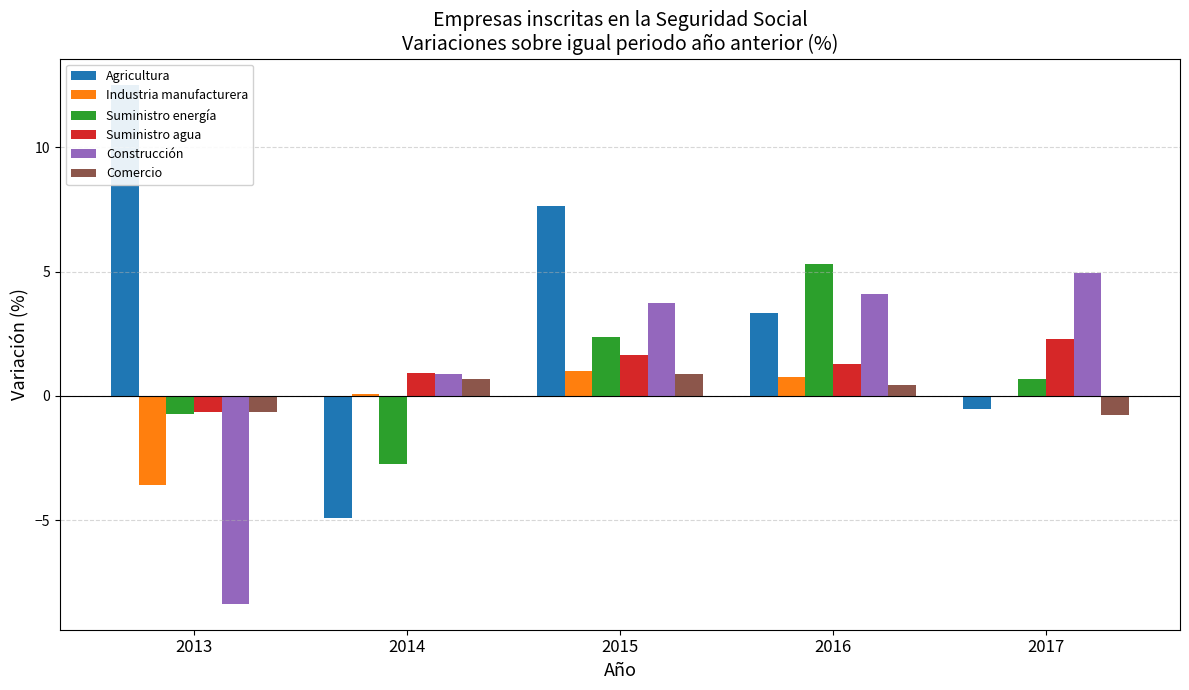

Which label corresponds to the smallest value in the chart?

2013